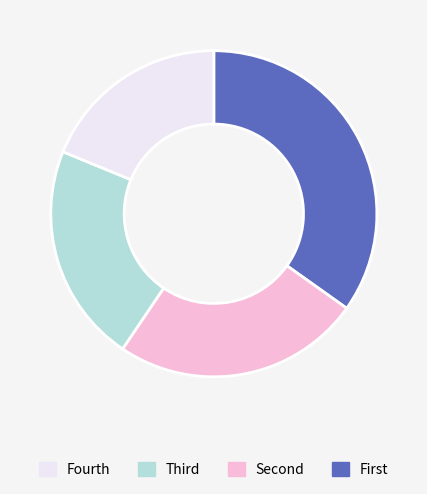

Is there a majority slice in this chart?

No